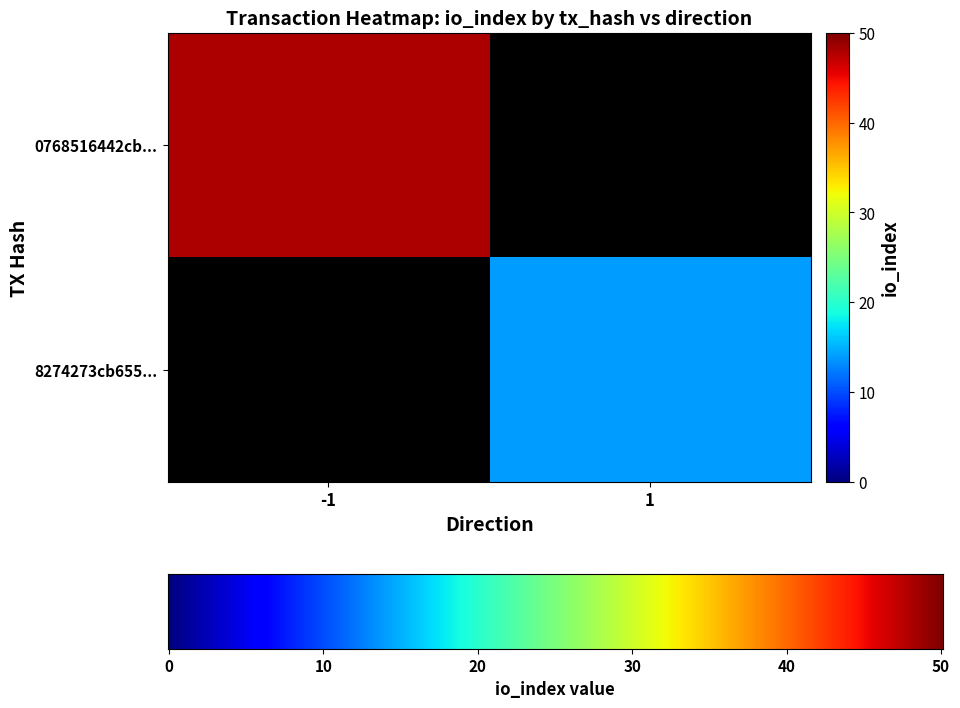

List the series in order of their peak value, highest first.

0768516442cb334cf26fb4bf374c46c12eab57b, 8274273cb6555c14c3d944ec60093c7070051c2